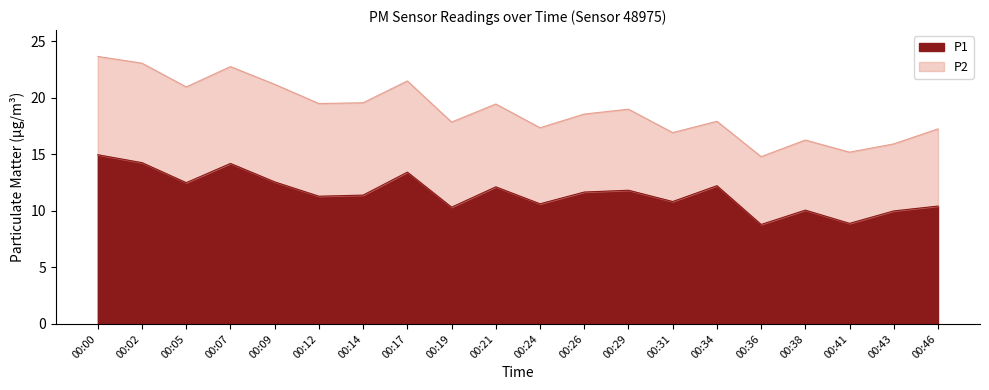

Is it true that the value at 00:17 is 13.4?

True